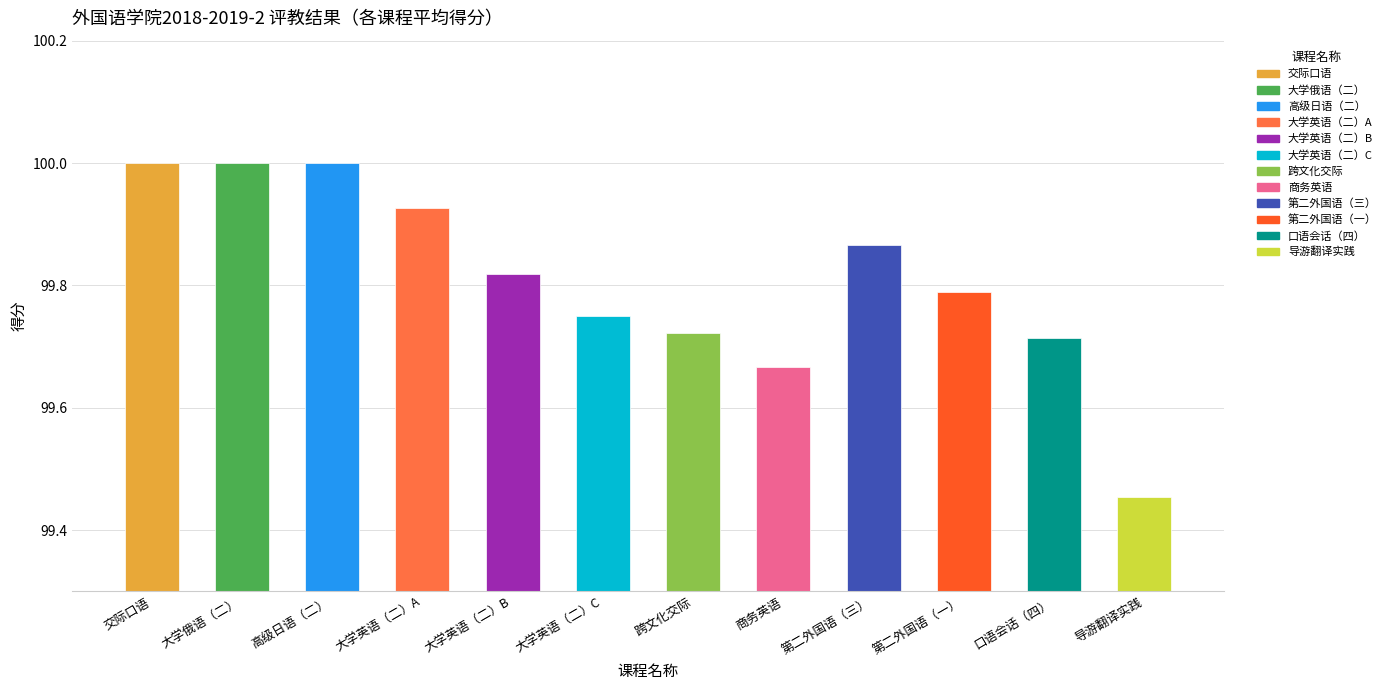

Which label corresponds to the smallest value in the chart?

导游翻译实践